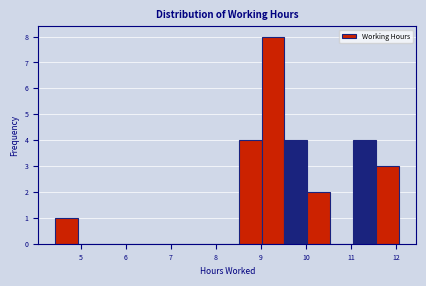

How tall is the bar that spans 8.5 to 9.0 on the x-axis? Neither the bar edges nor the heights are printed on the chart, so give them approximately, as read against the axes.

4